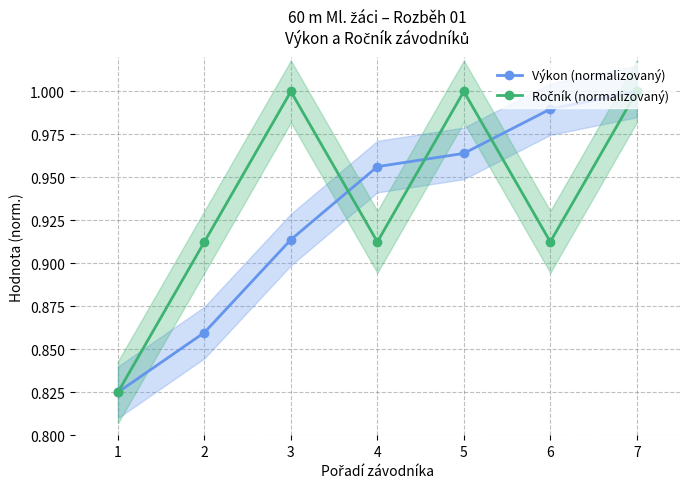

True or false: Výkon (normalizovaný) and Ročník (normalizovaný) cross at least once.

True